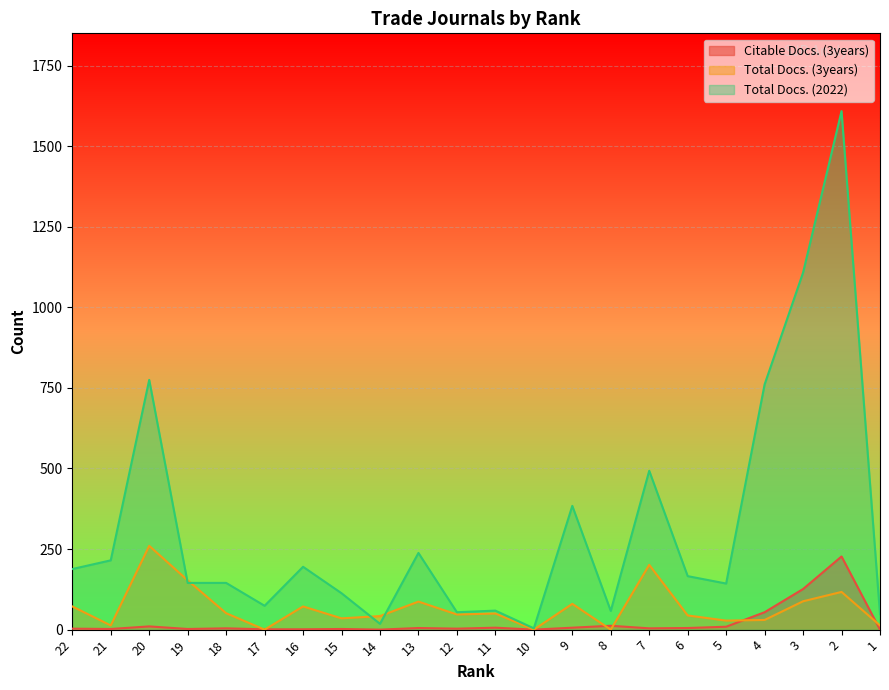

Where is the first local maximum for Total Docs. (3years)?

20